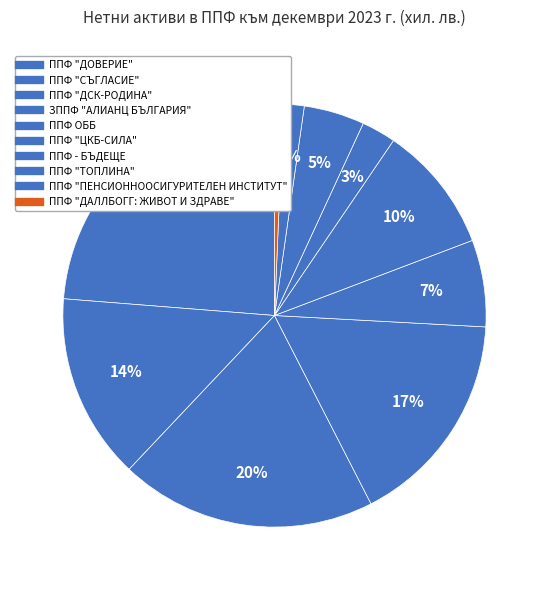

How many slices are in this pie chart?

10